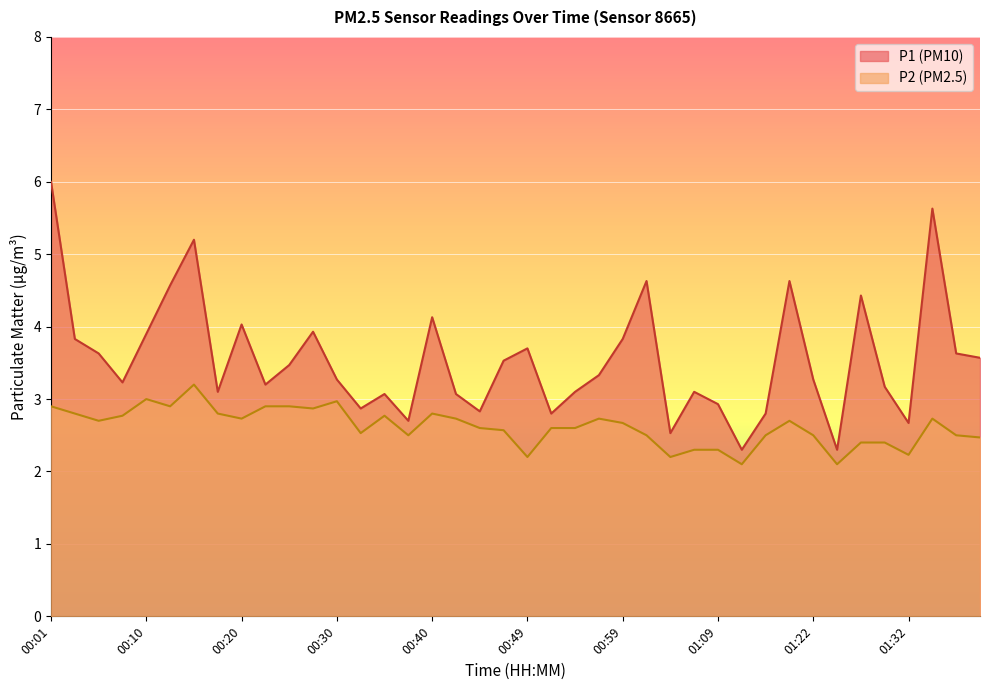

The value of P1 at 00:35 is 3.1. True or false?

True